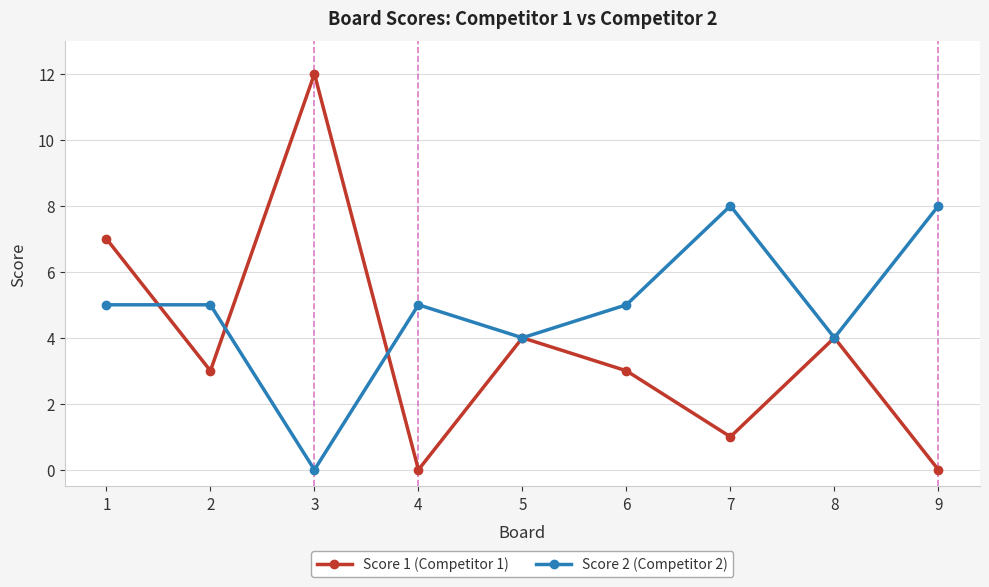

Where is the first local minimum for Score 2 (Competitor 2)?

3